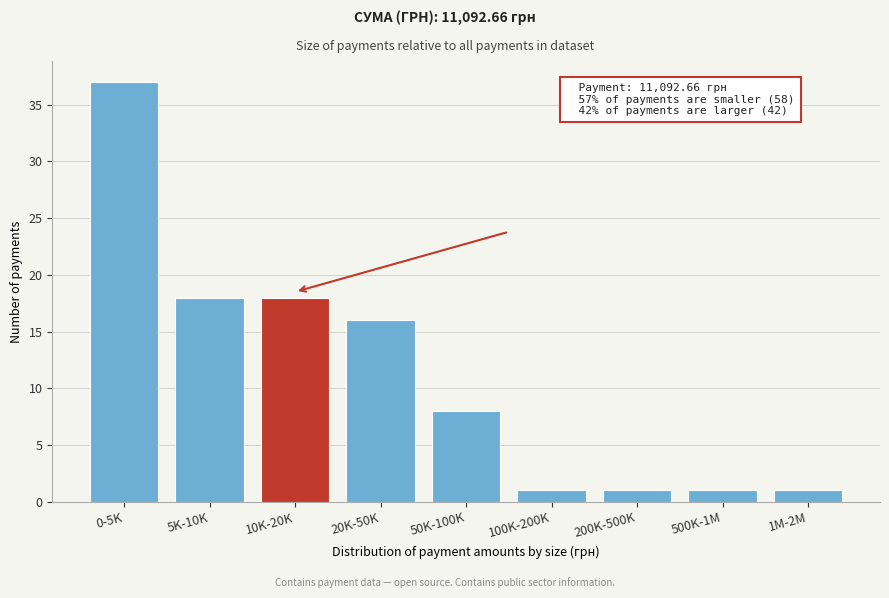

Reading right to left, what are all the values shown in this chart?

1M-2M=1	500K-1M=1	200K-500K=1	100K-200K=1	50K-100K=8	20K-50K=16	10K-20K=18	5K-10K=18	0-5K=37